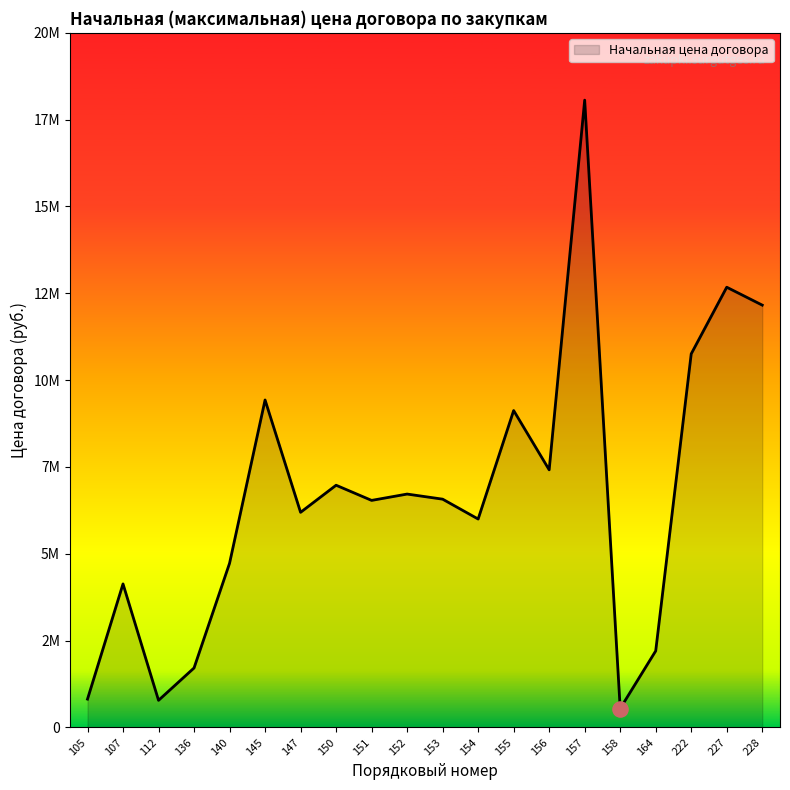

What is the ratio of the value at 154 to the value at 150?

0.9